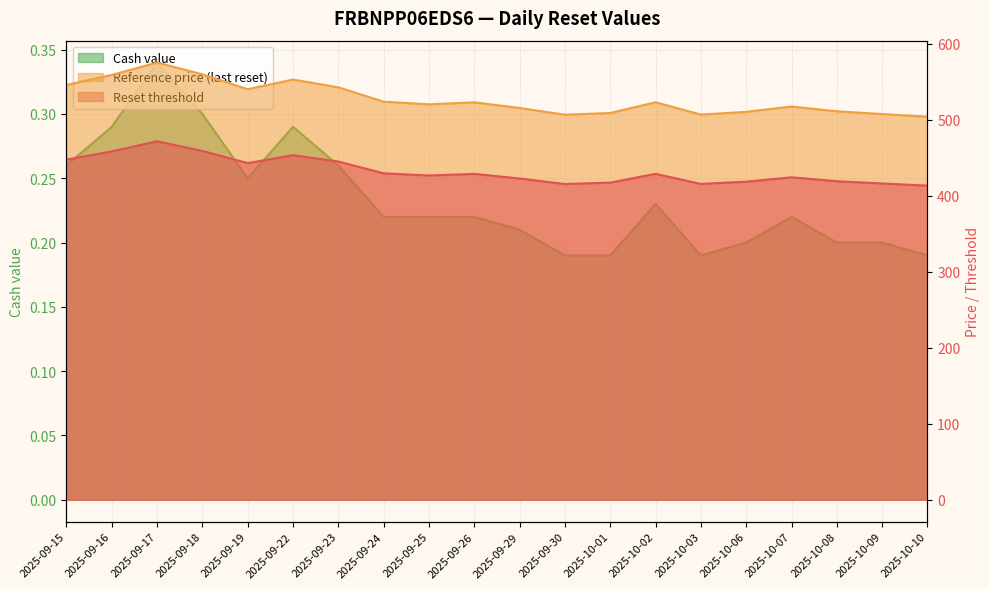

True or false: Cash value and Reference price (last reset) cross at least once.

False